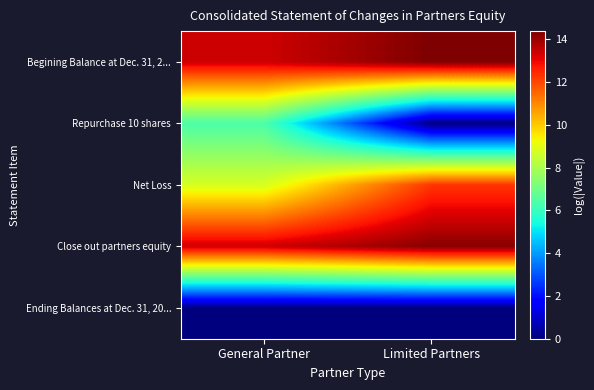

Which has a higher value, Limited Partners or General Partner?

Limited Partners